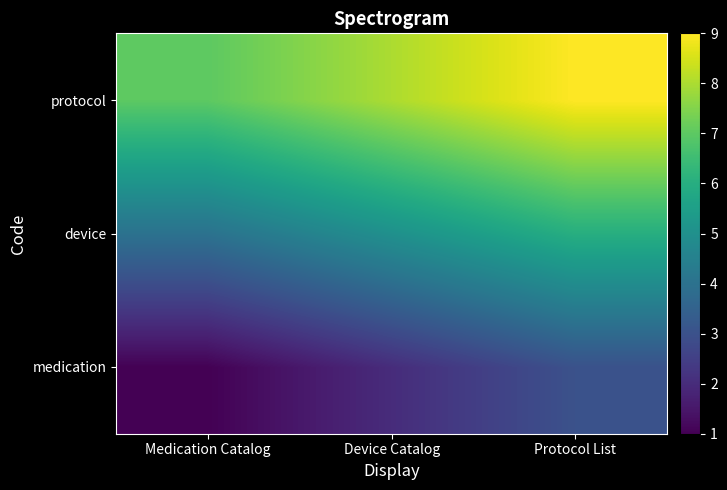

Count the number of categories in the chart.

3